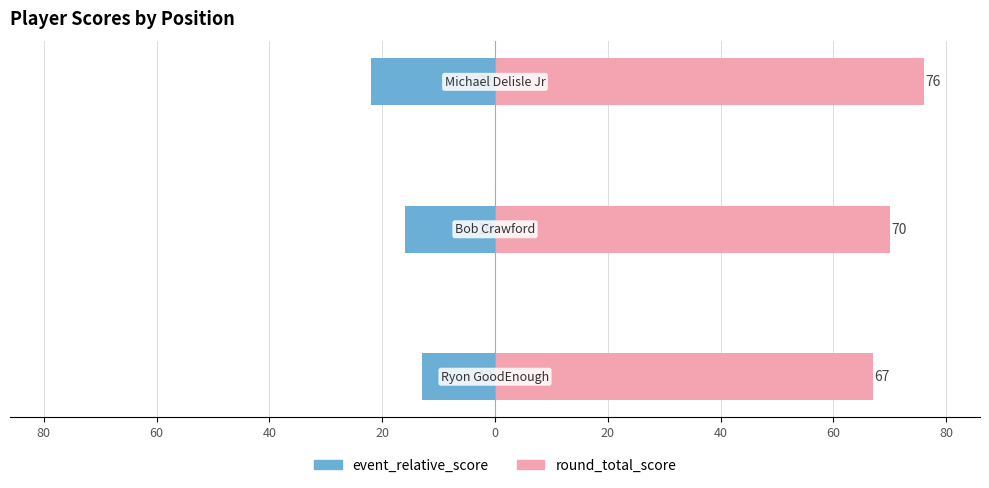

Reading left to right, list all the values displayed in this chart.

event_relative_score: 100=-13	80=-16	60=-22
round_total_score: 100=67	80=70	60=76